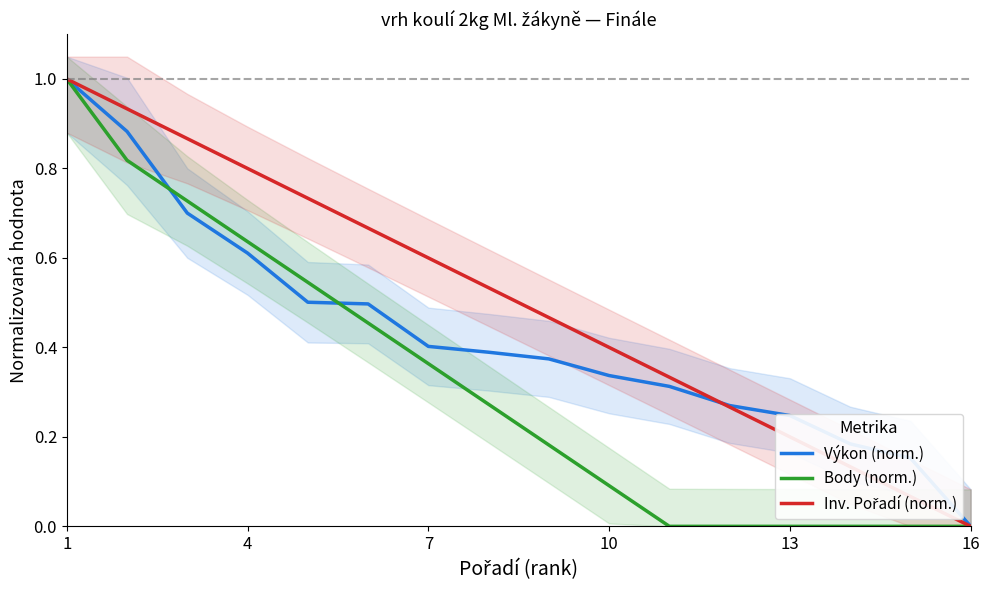

What is the sum of the Body (norm.) values at 16 and 7?

0.4